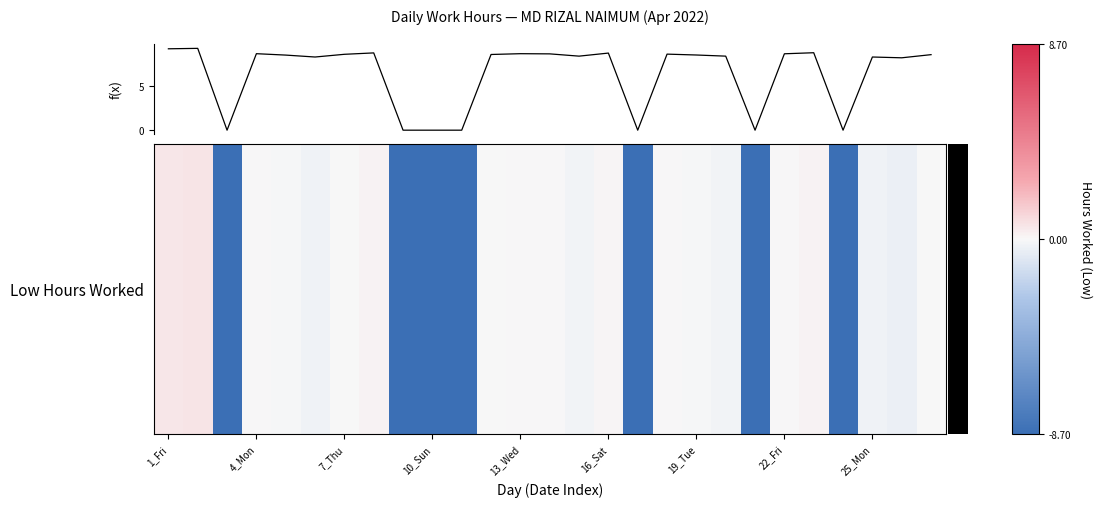

What is the difference between the maximum and minimum values?

9.4